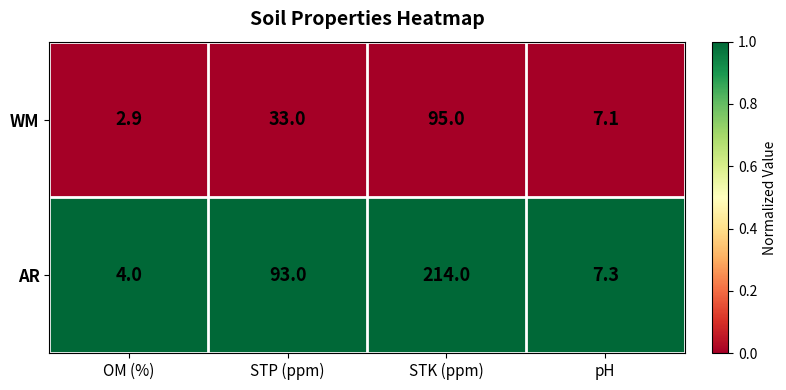

The AR series shows 7.3 at pH. True or false?

True